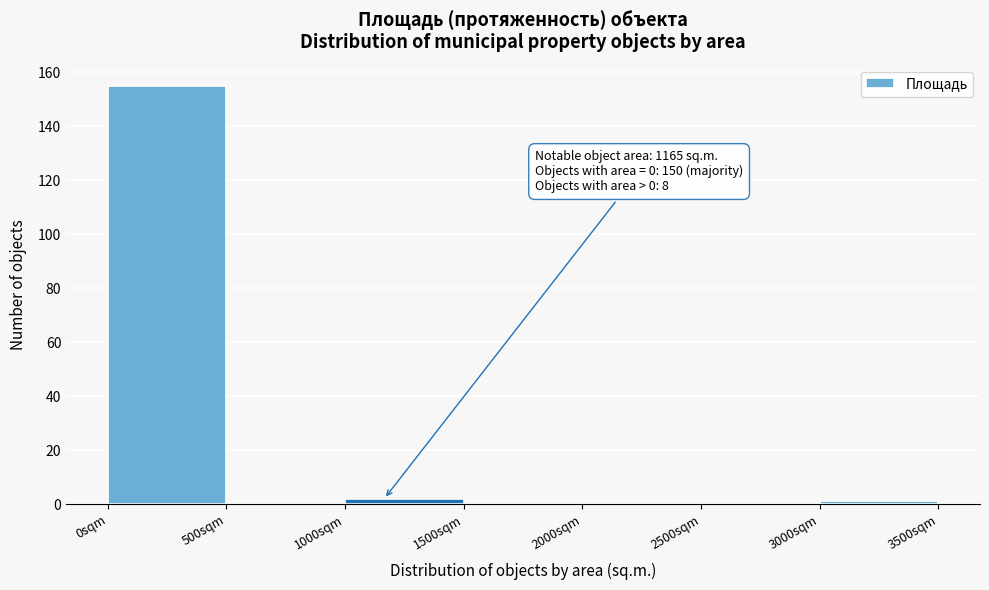

Over which range of the x-axis is the bar tallest?

0 to 500